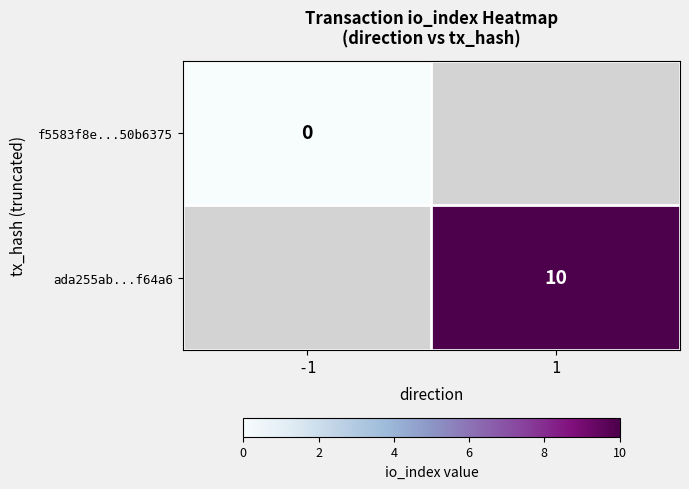

Is the value of ada255ab...f64a6 at 1 greater than the value of f5583f8e...50b6375 at -1?

Yes